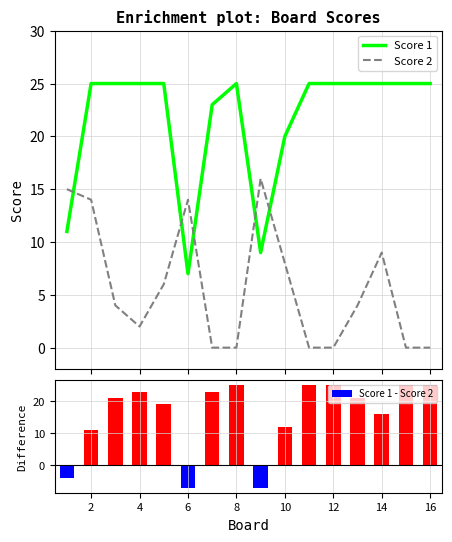

Does the chart contain any negative values?

Yes